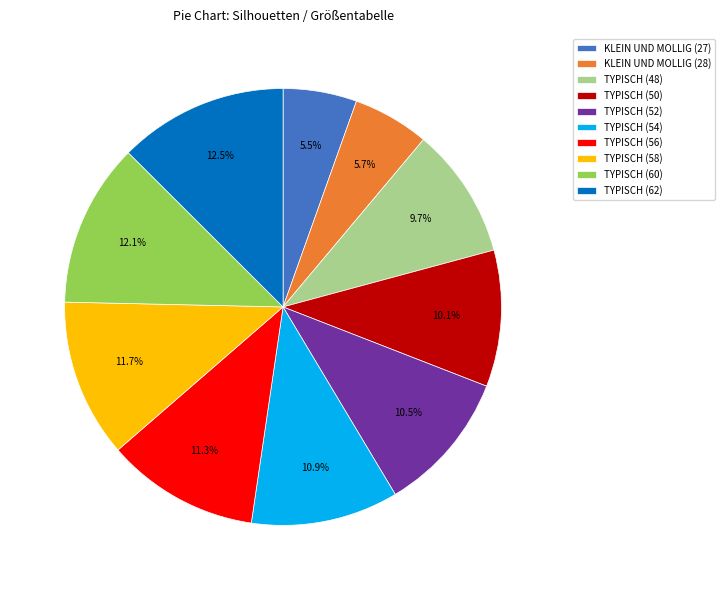

Combined, what portion of the pie is TYPISCH (48) and TYPISCH (62)?

22.2%